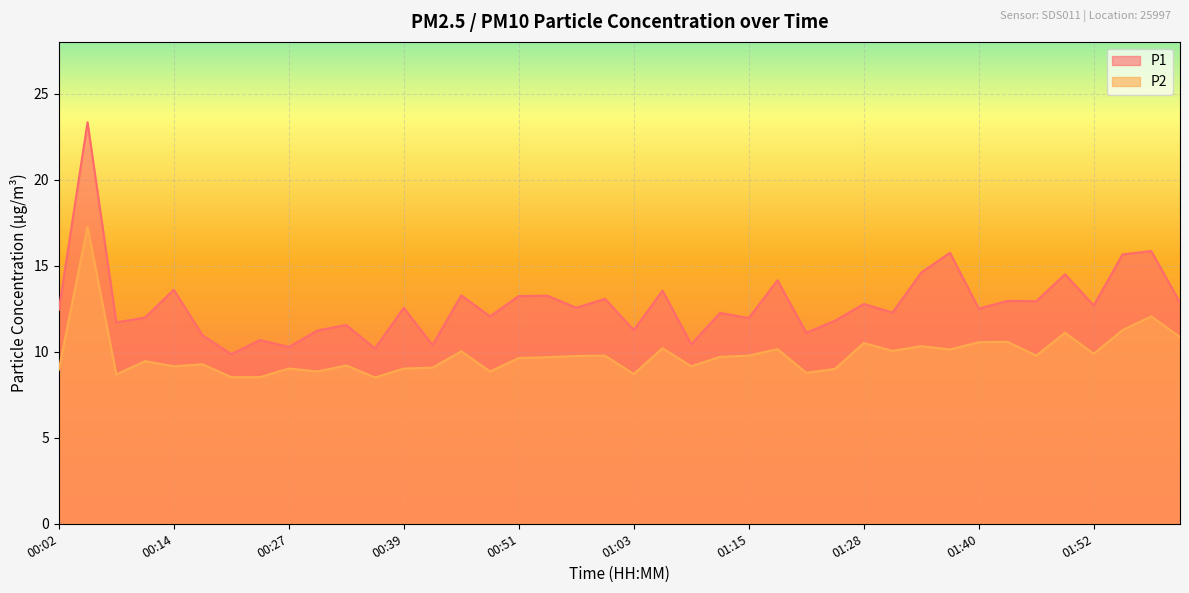

What is the difference between the maximum and minimum values in the P2 series?

8.8